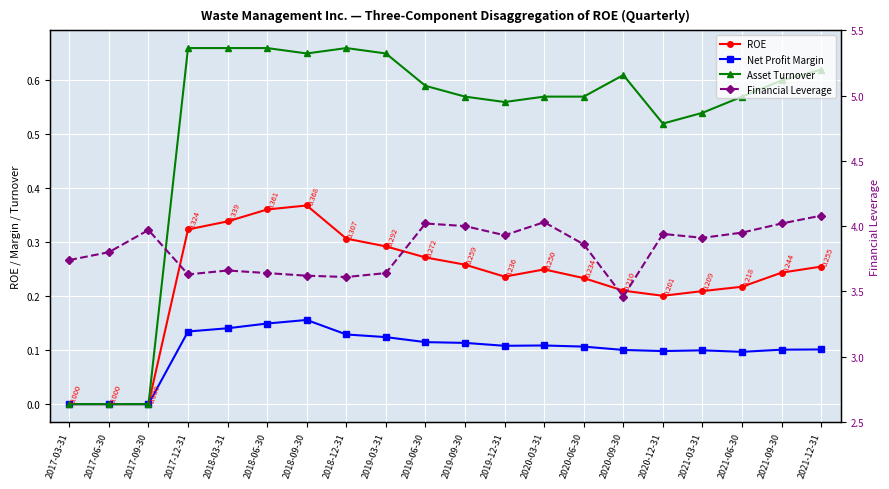

In Asset Turnover, how many points are lower than both neighbors (excluding endpoints)?

3